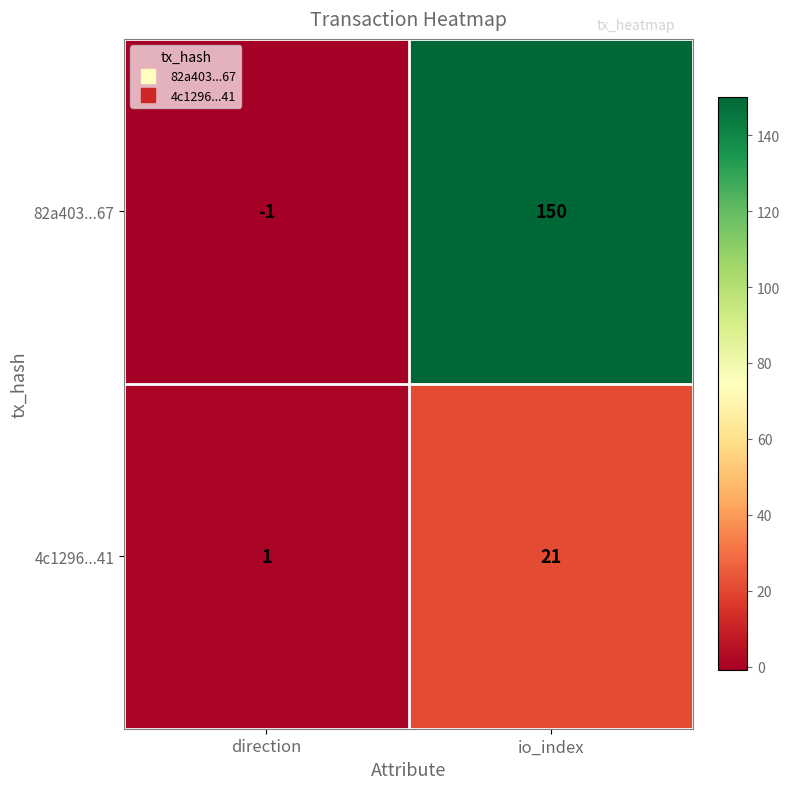

Count the number of categories in the chart.

2